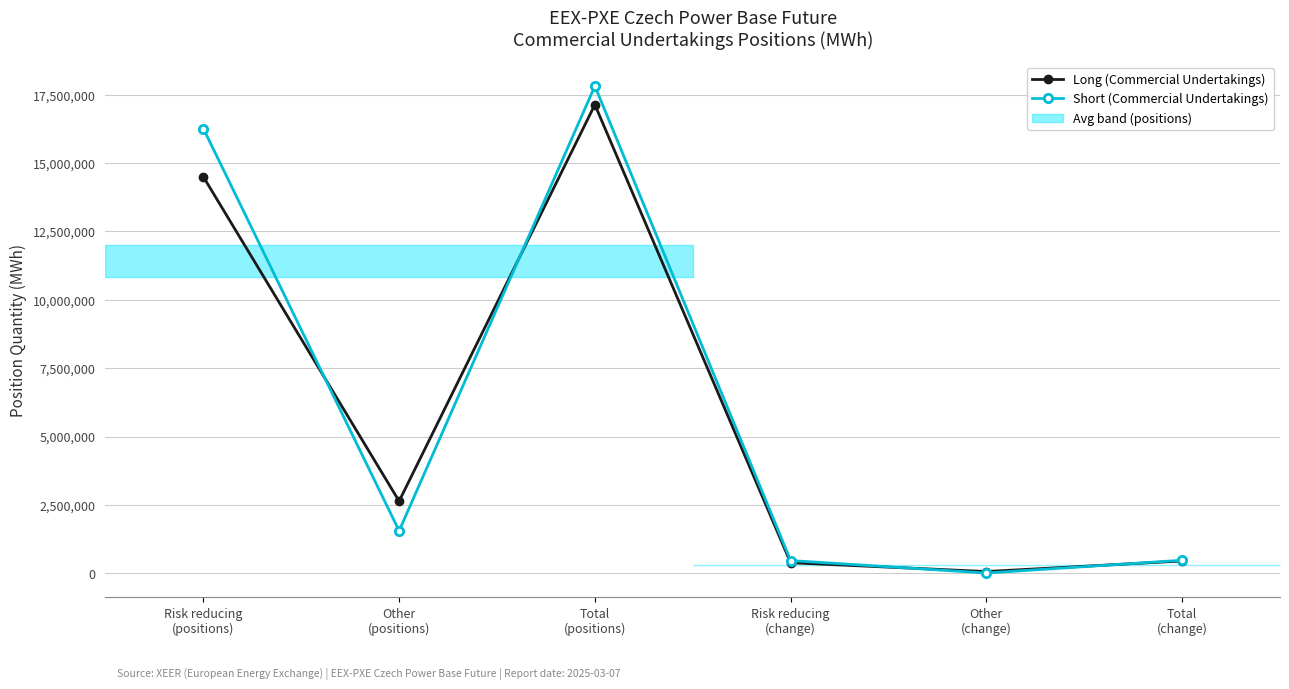

Between Total
(positions) and Total
(change), which series saw the biggest shift?

Short (Commercial Undertakings)